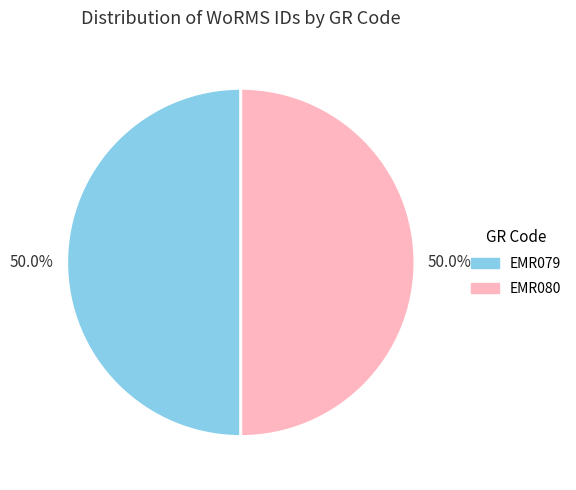

Combined, do EMR079 and EMR080 account for over 50%?

Yes